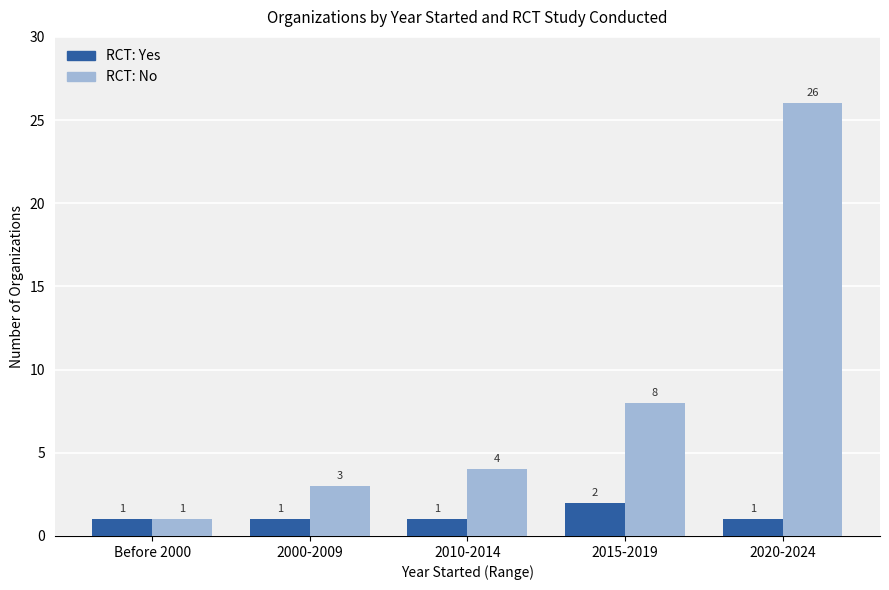

Reading left to right, transcribe all the data shown in this chart.

RCT: Yes: Before 2000=1	2000-2009=1	2010-2014=1	2015-2019=2	2020-2024=1
RCT: No: Before 2000=1	2000-2009=3	2010-2014=4	2015-2019=8	2020-2024=26